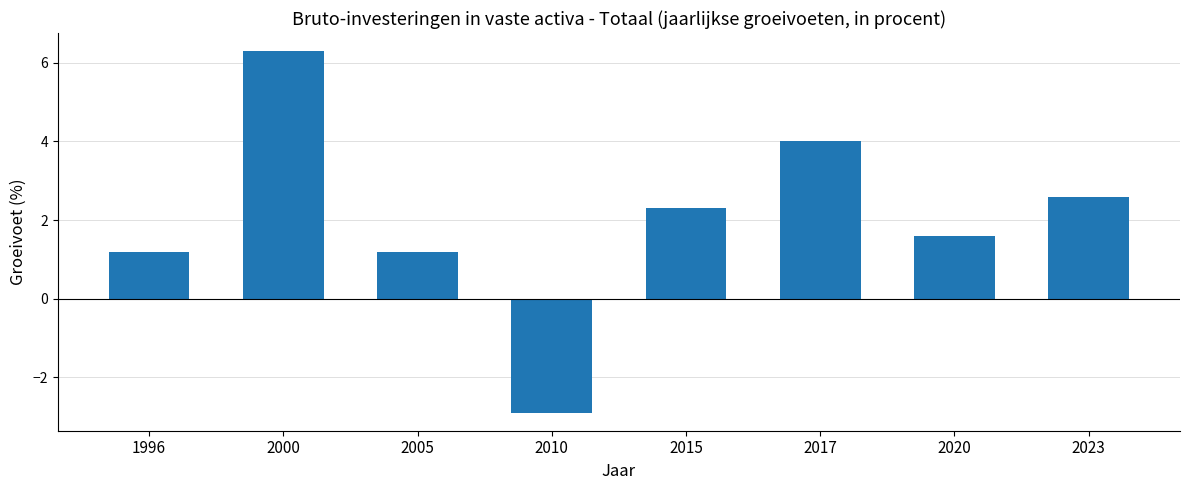

Reading left to right, extract all data points from this chart.

1996=1.2	2000=6.3	2005=1.2	2010=-2.9	2015=2.3	2017=4.0	2020=1.6	2023=2.6